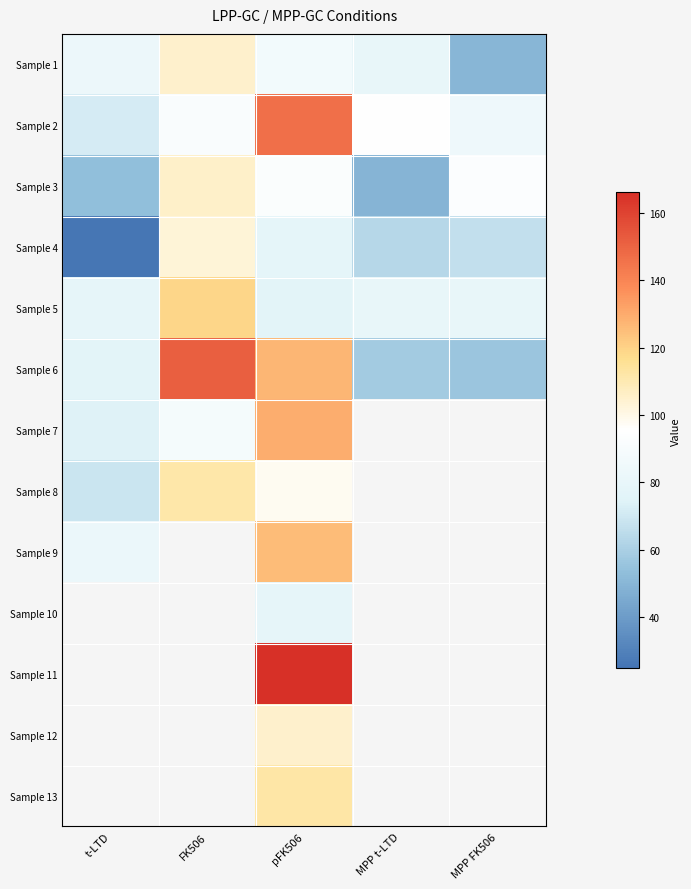

Rank the series at pFK506 from lowest to highest value.

Sample 5, Sample 4, Sample 10, Sample 1, Sample 3, Sample 8, Sample 12, Sample 13, Sample 9, Sample 6, Sample 7, Sample 2, Sample 11